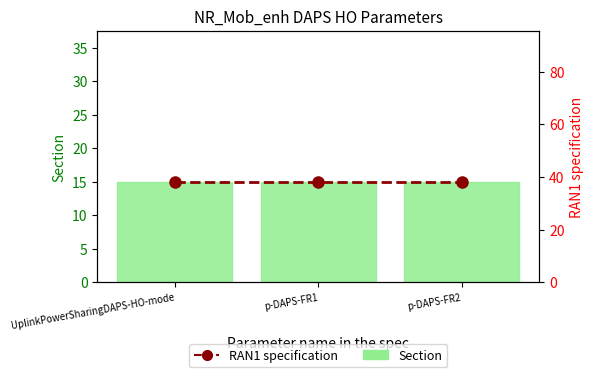

At how many categories does at least one series exceed 33?

3